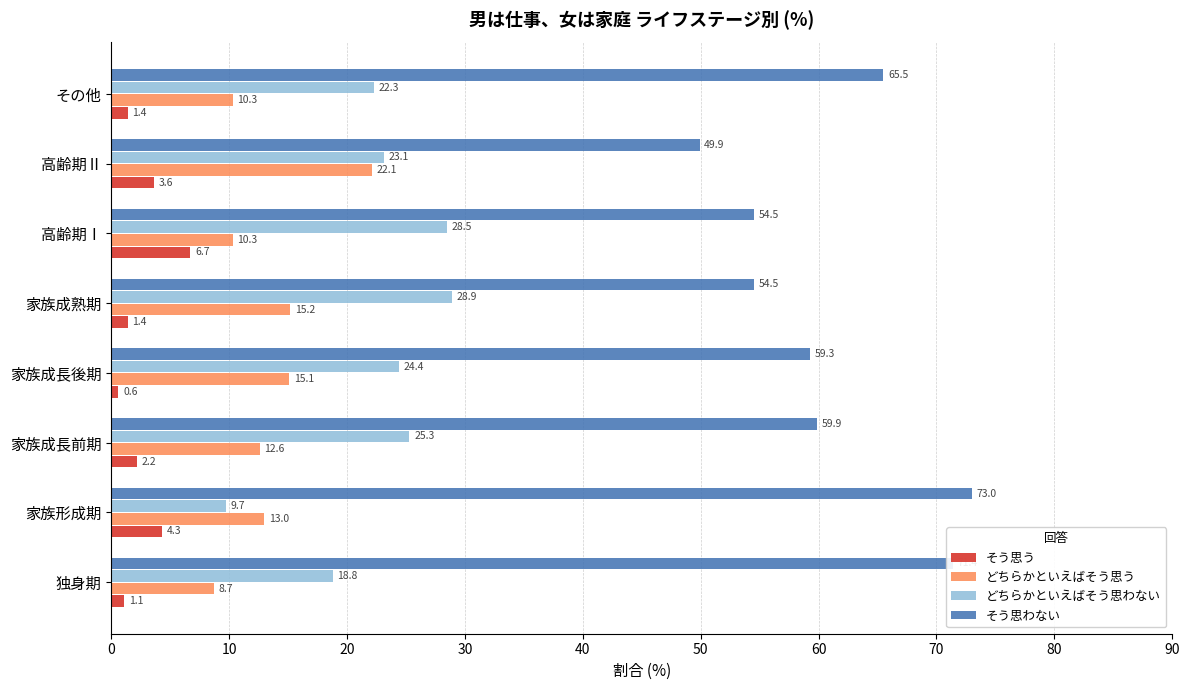

List the series in order of their peak value, highest first.

そう思わない, どちらかといえばそう思わない, どちらかといえばそう思う, そう思う